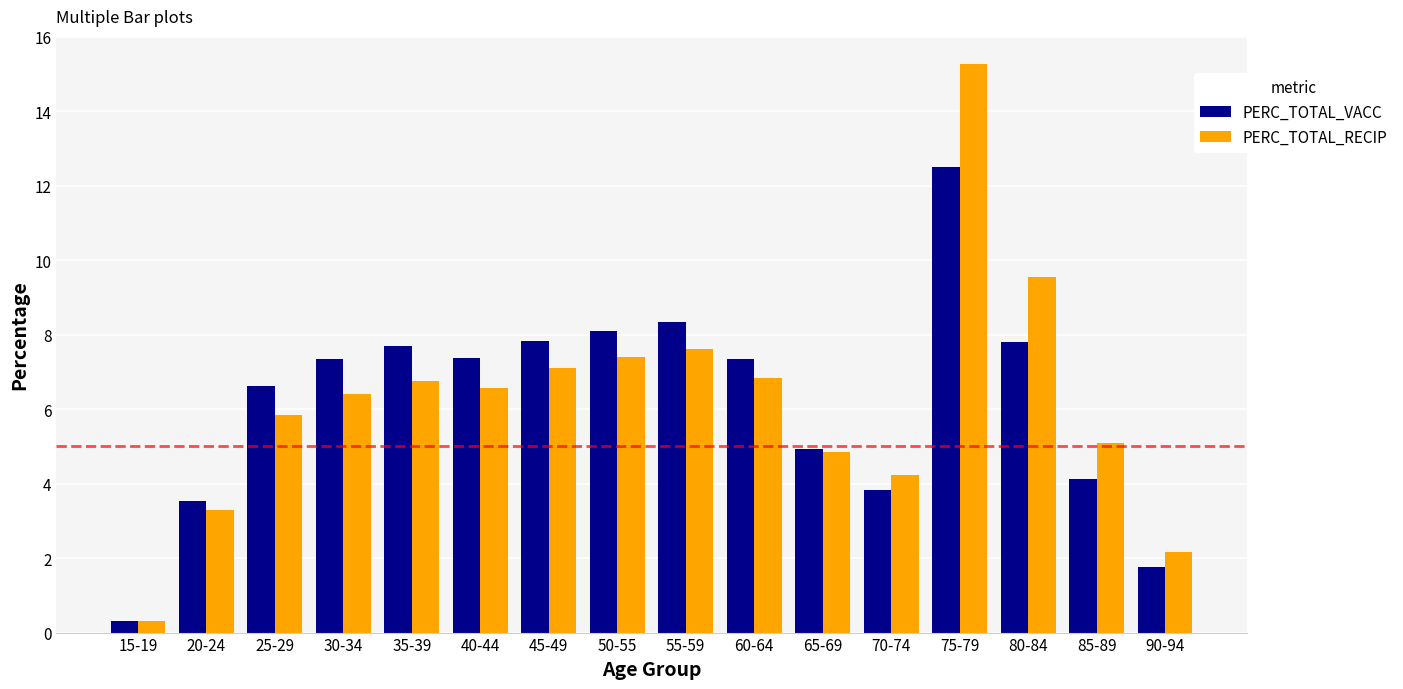

What is the difference between the PERC_TOTAL_VACC values at 20-24 and 25-29?

3.1